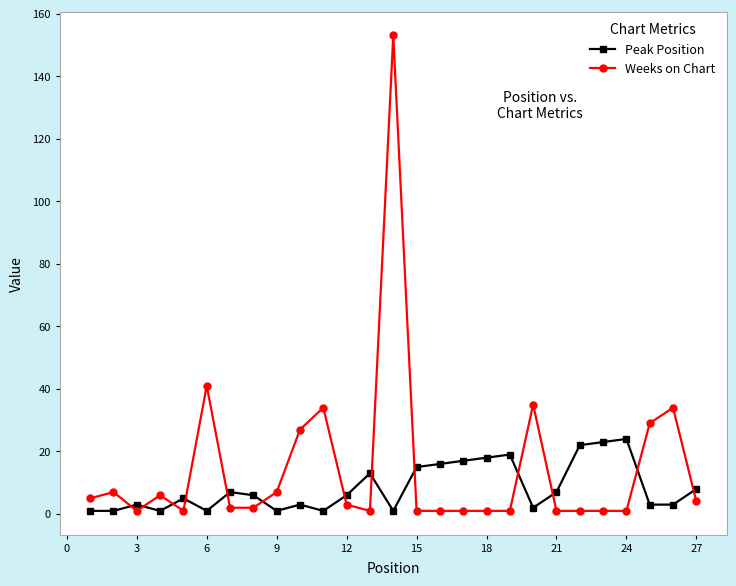

Which series ends up on top after the final intersection of Weeks on Chart and Peak Position?

Peak Position